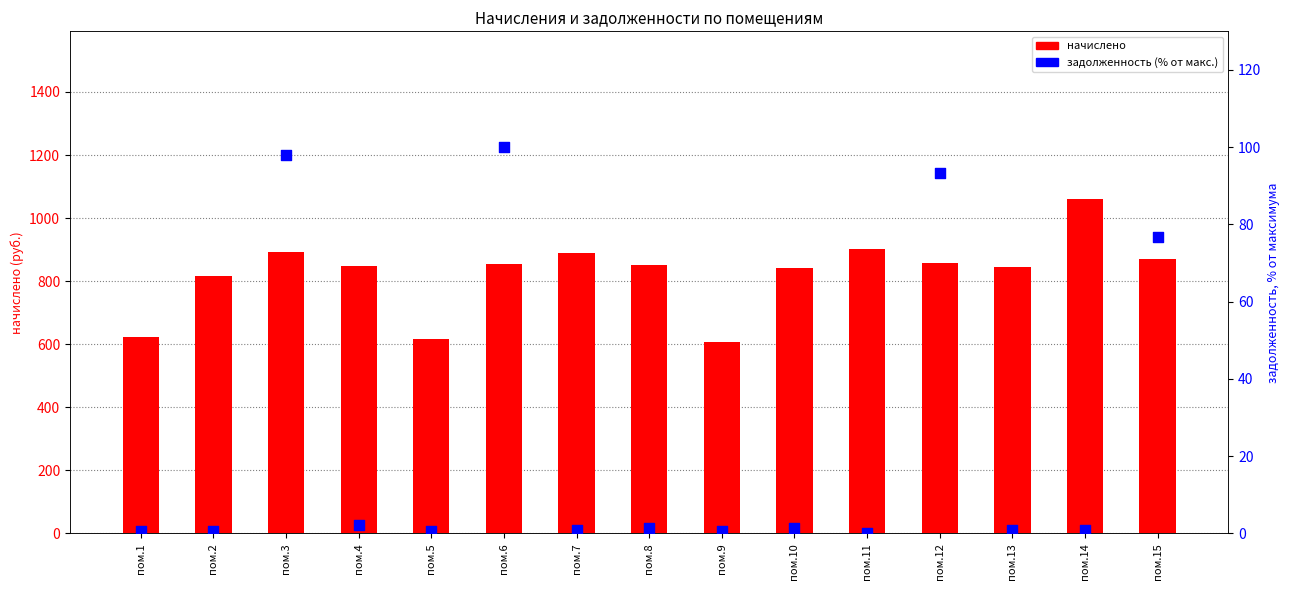

At how many categories does at least one series exceed 666?

12